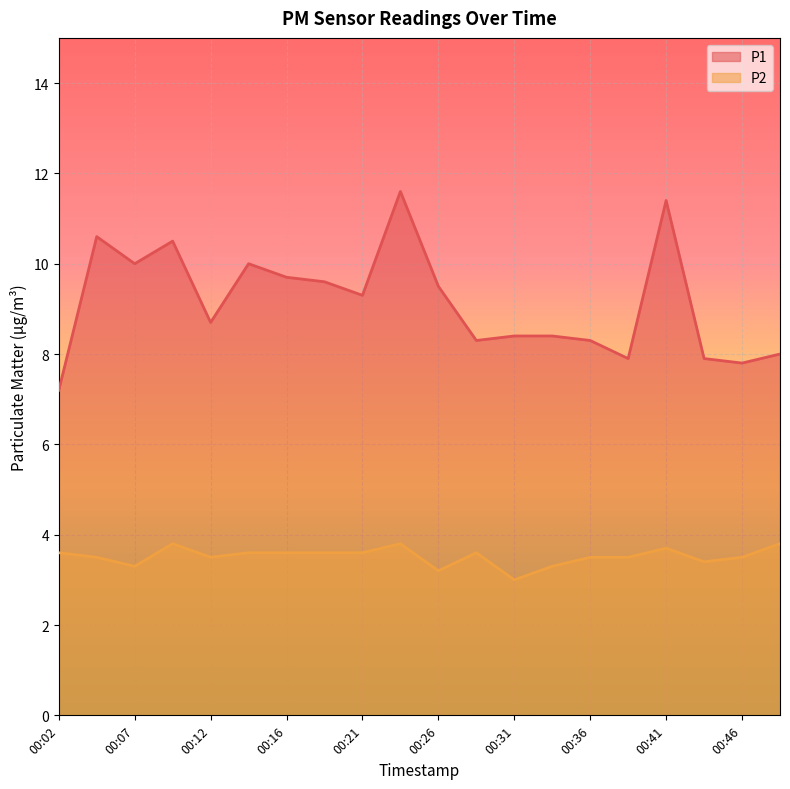

Reading left to right, extract all data points from this chart.

P1: 00:02=7.2	00:04=10.6	00:07=10.0	00:09=10.5	00:12=8.7	00:14=10.0	00:16=9.7	00:19=9.6	00:21=9.3	00:24=11.6	00:26=9.5	00:29=8.3	00:31=8.4	00:34=8.4	00:36=8.3	00:38=7.9	00:41=11.4	00:43=7.9	00:46=7.8	00:48=8.0
P2: 00:02=3.6	00:04=3.5	00:07=3.3	00:09=3.8	00:12=3.5	00:14=3.6	00:16=3.6	00:19=3.6	00:21=3.6	00:24=3.8	00:26=3.2	00:29=3.6	00:31=3.0	00:34=3.3	00:36=3.5	00:38=3.5	00:41=3.7	00:43=3.4	00:46=3.5	00:48=3.8